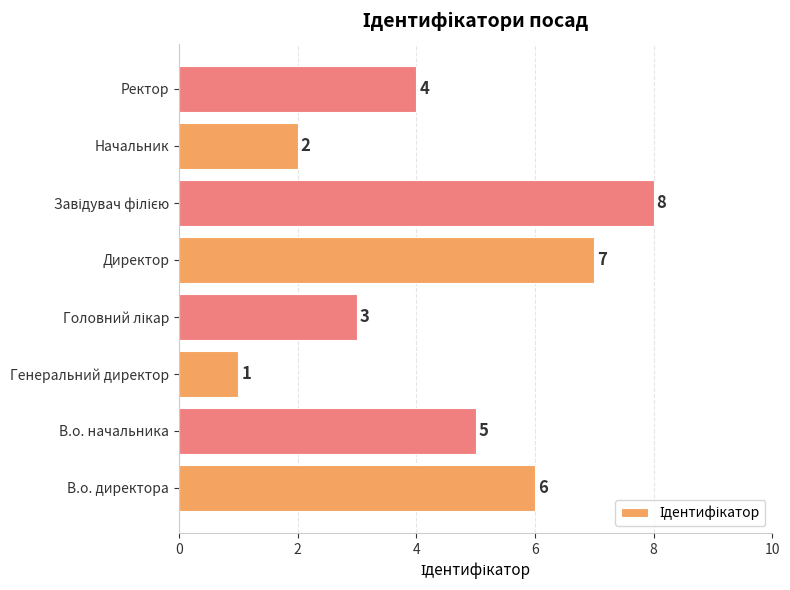

What is the sum of the values at В.о. директора and Директор?

13